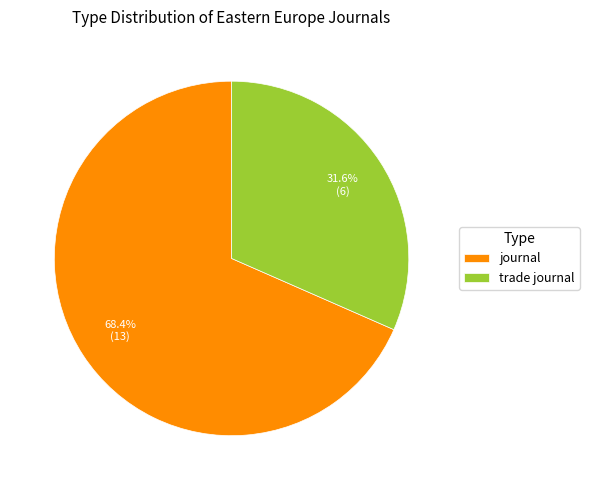

To the nearest percent, what is the average slice percentage?

50%